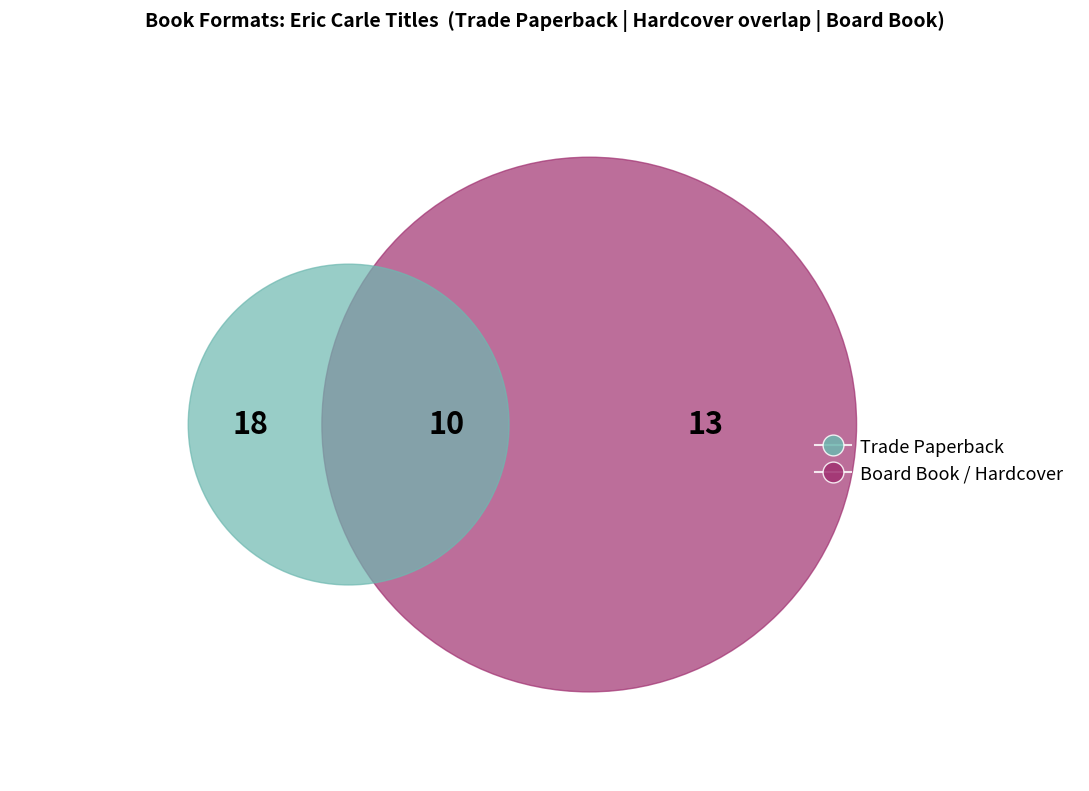

Is it true that Hardcover is 23% of the pie?

True